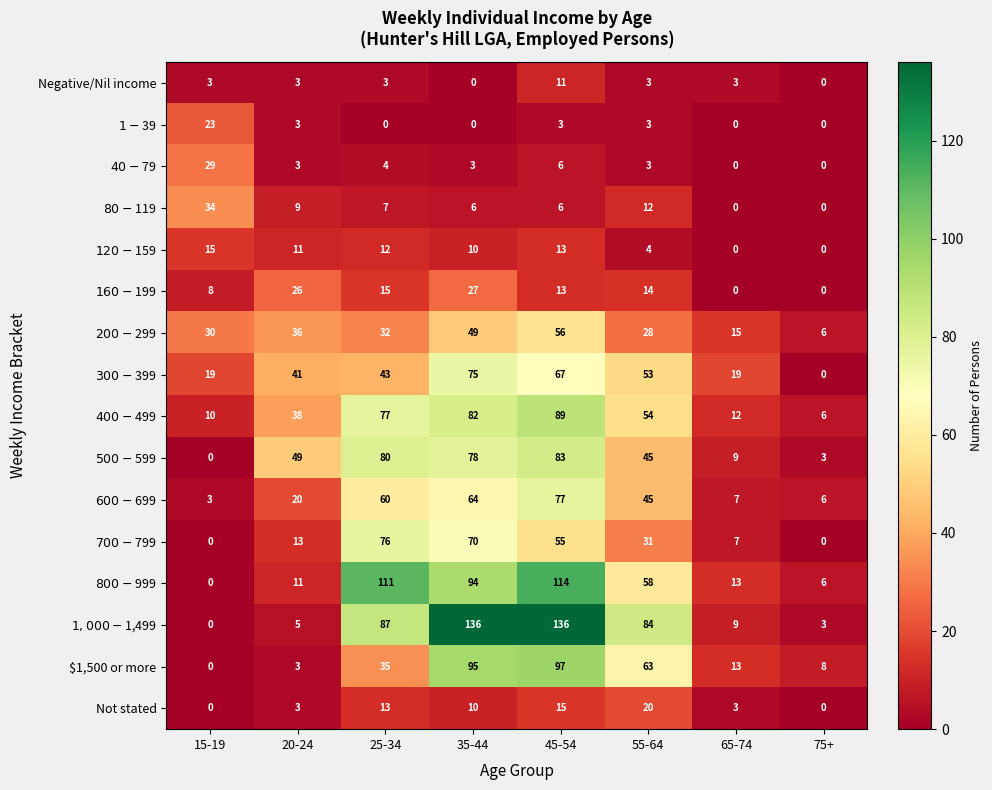

What value does the Negative/Nil income series have at 25-34?

3